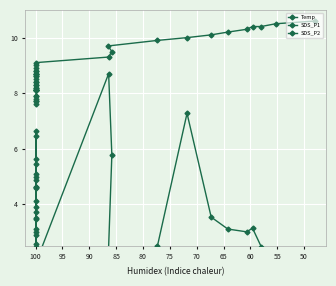

Reading left to right, list all the values displayed in this chart.

Temp: 7.6	7.7	7.7	7.8	7.9	7.9	8.1	8.1	8.1	8.1	8.1	8.2	8.3	8.2	8.3	8.4	8.4	8.5	8.6	8.6	8.7	8.7	8.7	8.8	8.8	8.9	9.0	9.1	9.3	9.5	9.7	9.9	10.0	10.1	10.2	10.3	10.4	10.4	10.5	10.6
SDS_P1: 2.5	3.1	5.1	5.4	6.6	3.9	2.4	6.5	4.9	2.6	4.6	5.0	2.9	4.6	3.7	3.5	4.1	3.0	2.3	3.5	4.6	5.6	2.2	2.1	2.1	2.2	1.5	1.9	8.7	5.8	1.9	2.5	7.3	3.5	3.1	3.0	3.1	2.5	2.2	2.3
SDS_P2: 1.4	1.4	1.3	1.3	1.1	1.1	1.1	1.7	1.1	1.3	1.1	1.5	1.3	1.6	1.4	1.2	1.5	1.0	1.1	1.4	1.2	1.0	0.9	1.2	1.0	1.0	0.9	1.1	1.5	1.3	0.8	1.0	1.4	1.2	1.4	0.9	1.1	1.0	1.0	0.9